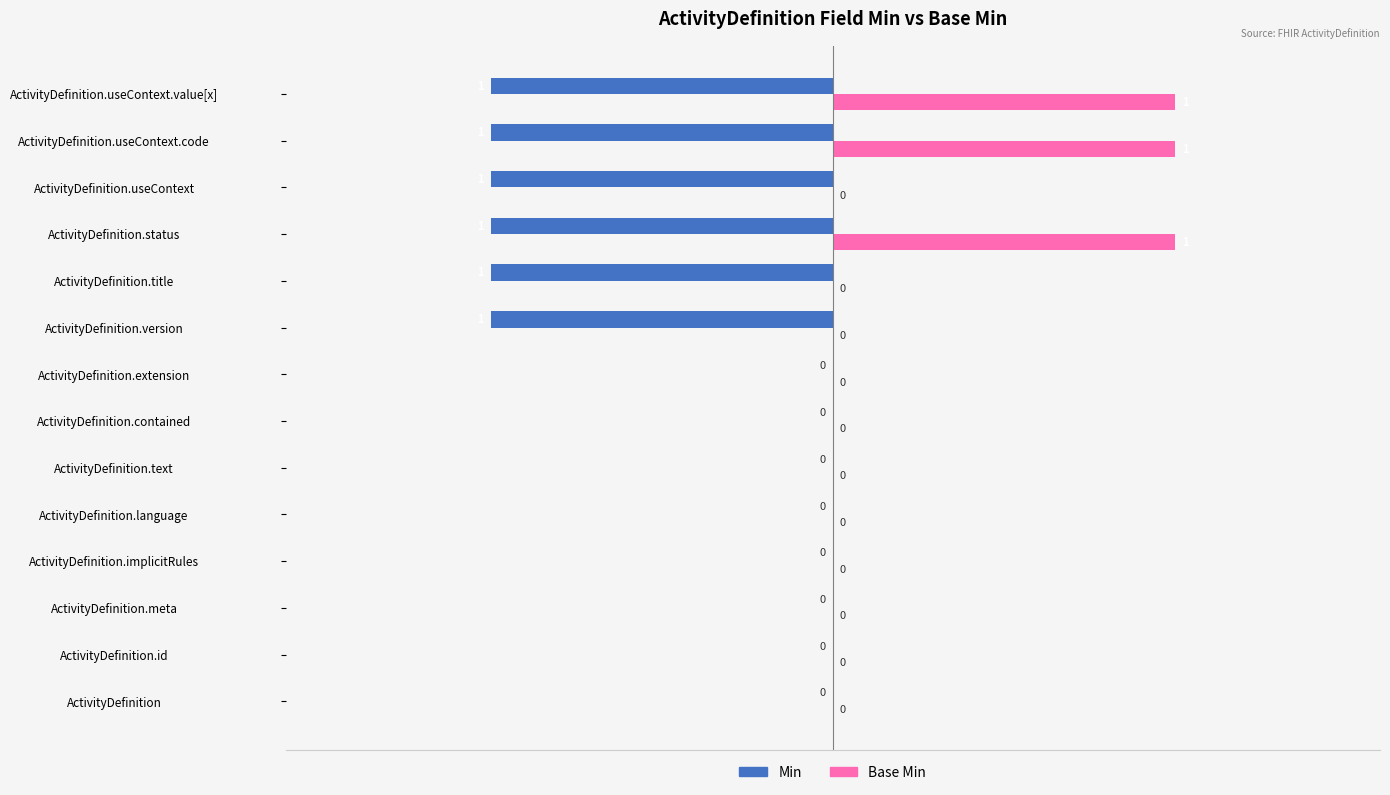

What are all the series names shown in the legend?

Min, Base Min